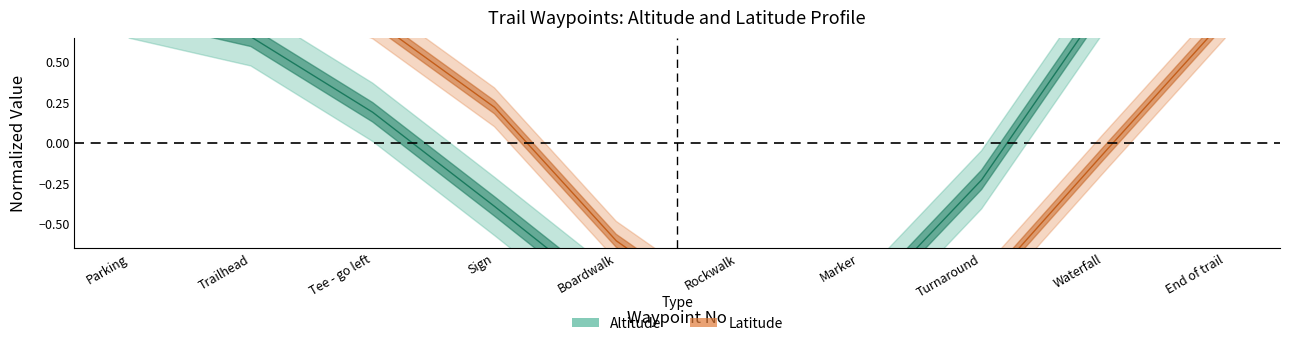

What is the value of the Latitude point at the 1st from the left?

1.1